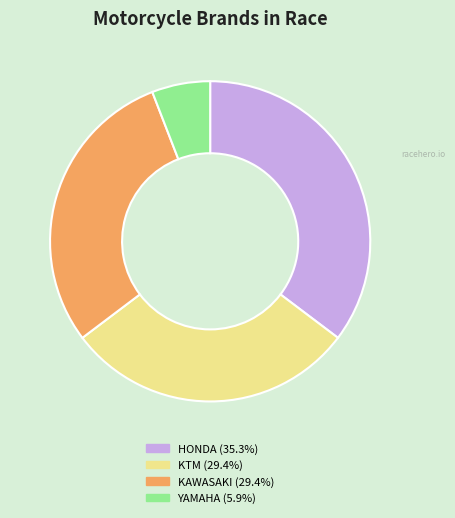

What is the ratio of the value at KAWASAKI (29.4%) to the value at HONDA (35.3%)?

0.8